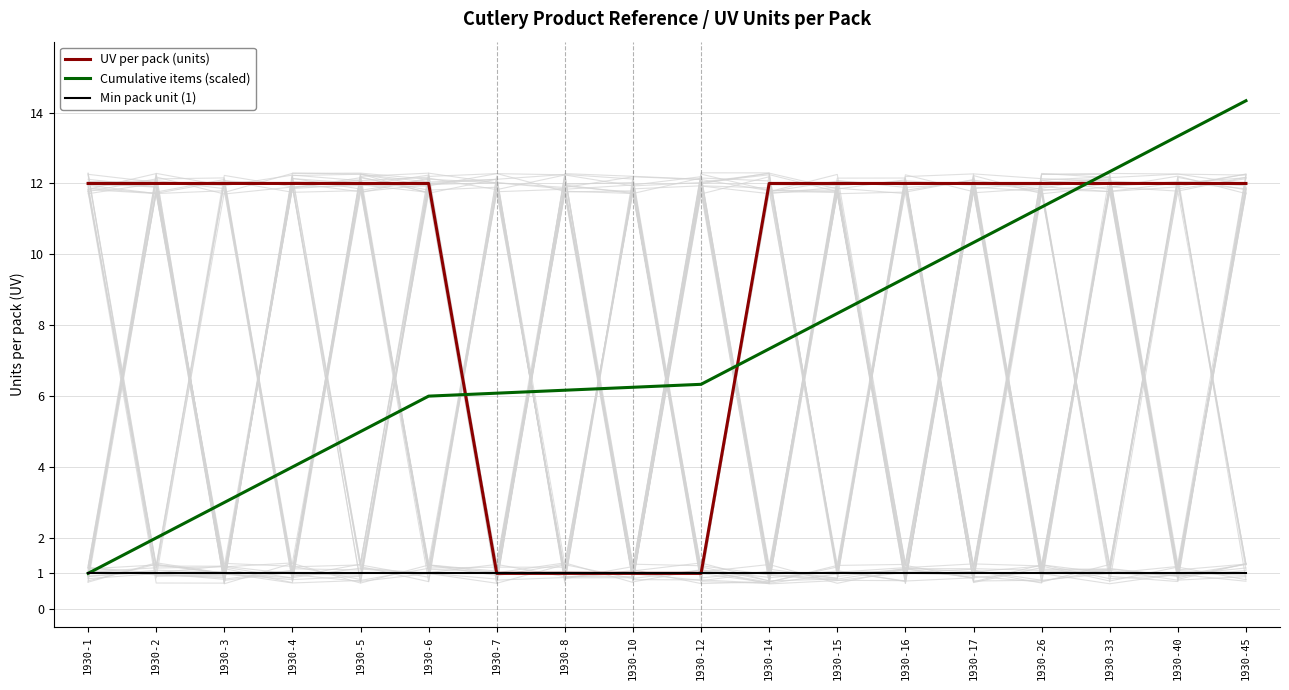

What is the average value of the Min pack unit (1) series?

1.0